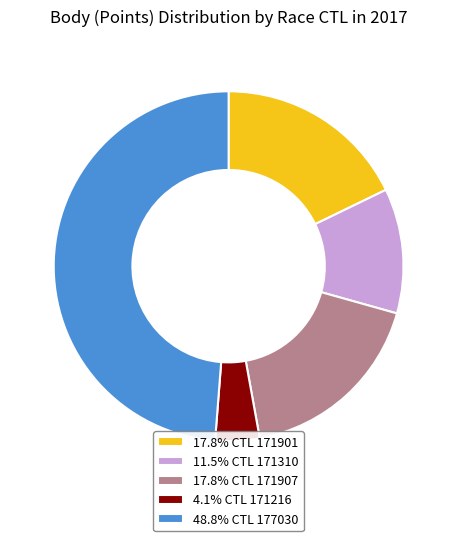

Do 4.1% CTL 171216 and 17.8% CTL 171901 together represent more than half of the pie?

No